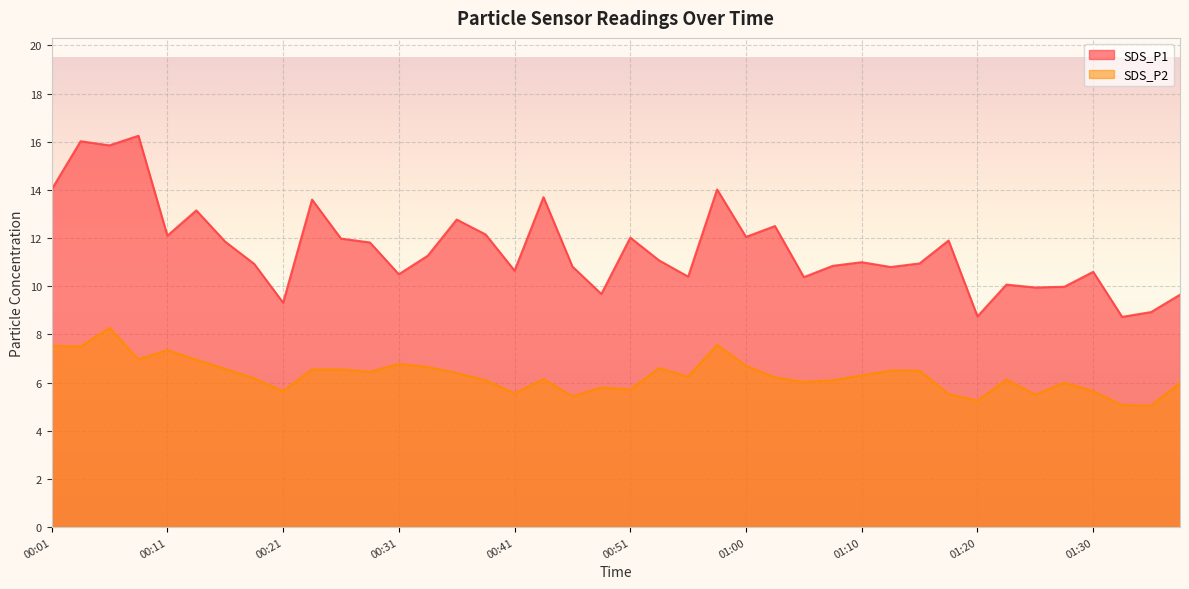

The SDS_P1 series shows 10.1 at 01:22. True or false?

True